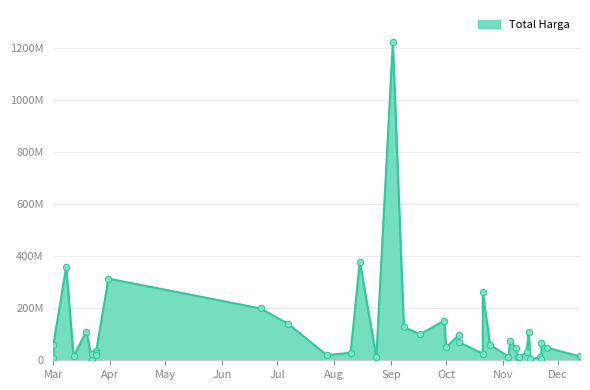

What is the change in value from 2022-08-10 to 2022-10-01?

+20478000